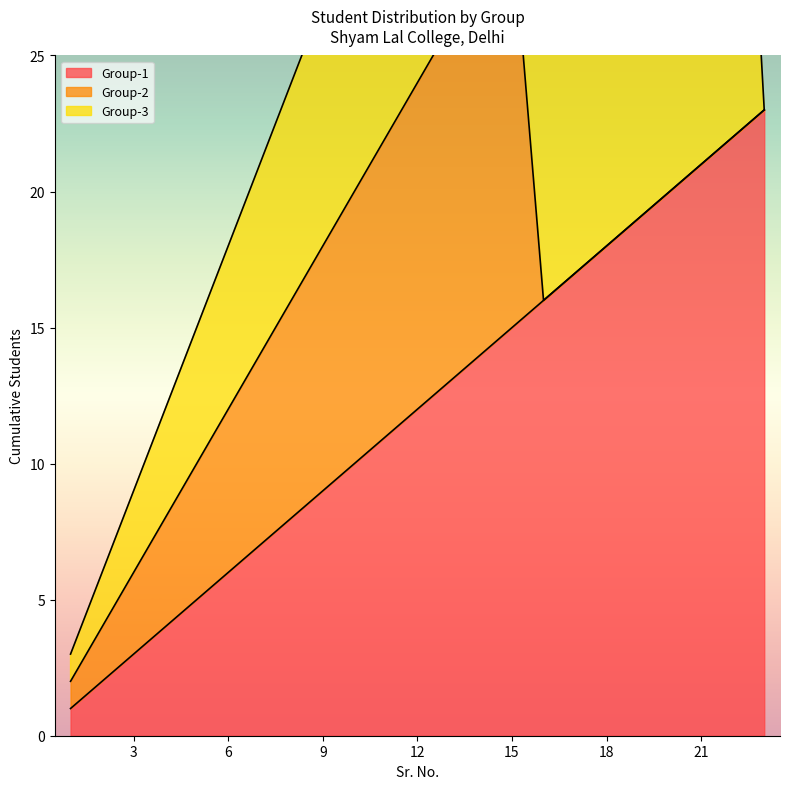

At which category is the sum across all series the highest?

15